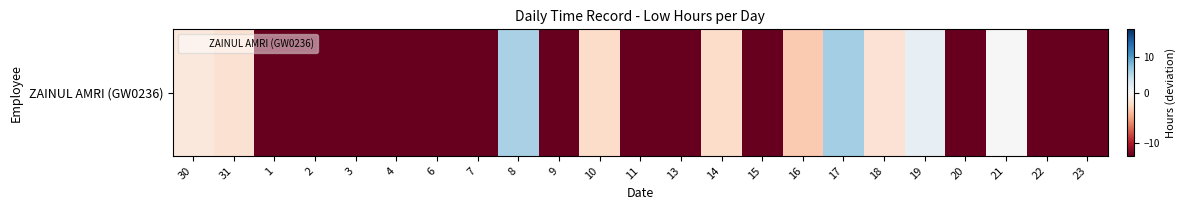

Reading left to right, extract all data points from this chart.

-1.3	-1.9	-12.6	-12.6	-12.6	-12.6	-12.6	-12.6	5.7	-12.6	-2.3	-12.6	-12.6	-2.3	-12.6	-3.3	5.9	-1.8	1.5	-12.6	-0.1	-12.6	-12.6